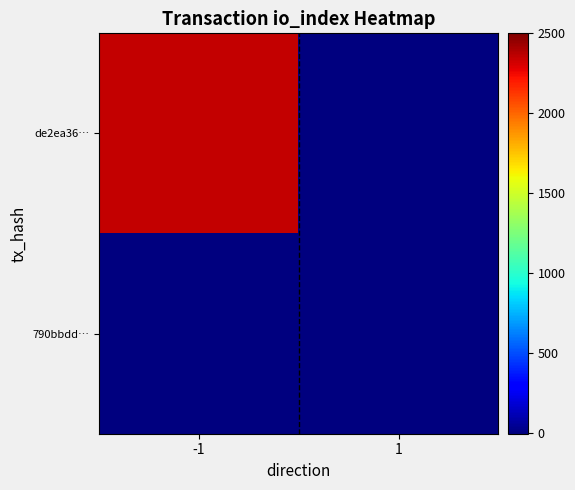

Which label corresponds to the largest value in the chart?

-1